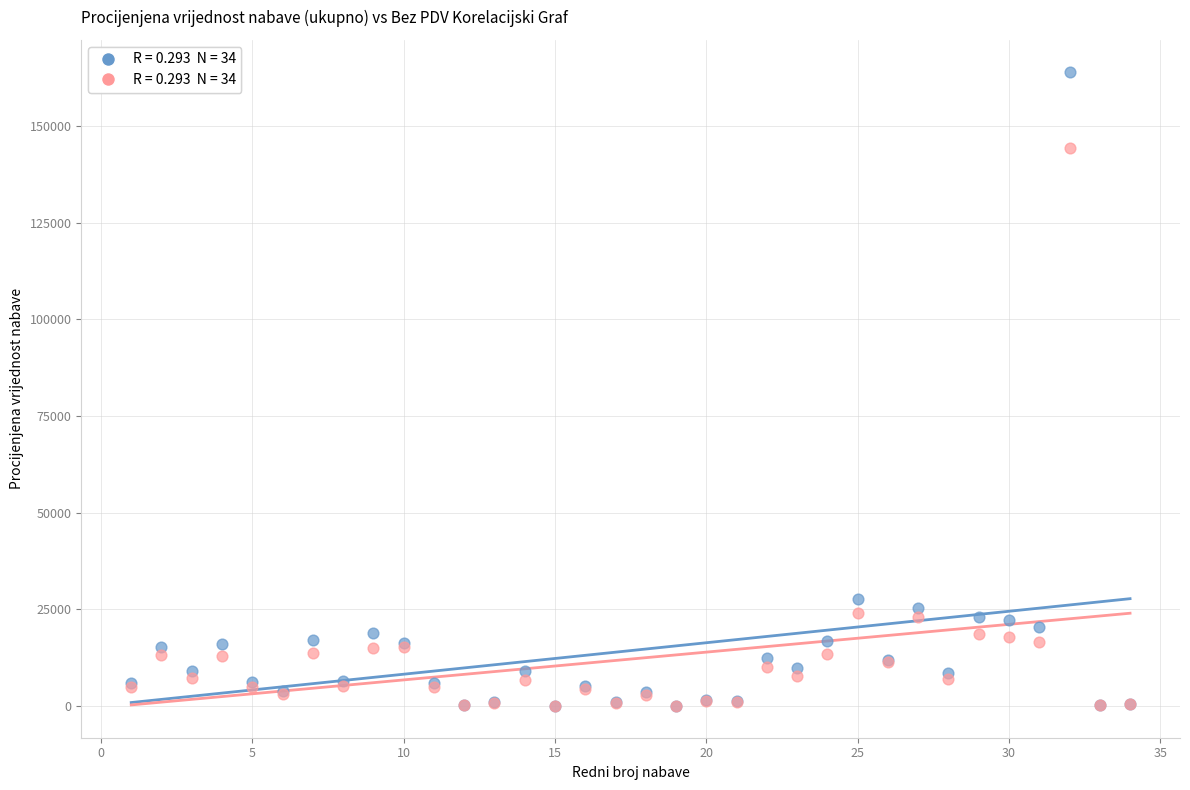

Across all series, what Y value is closest to 82035?

27585